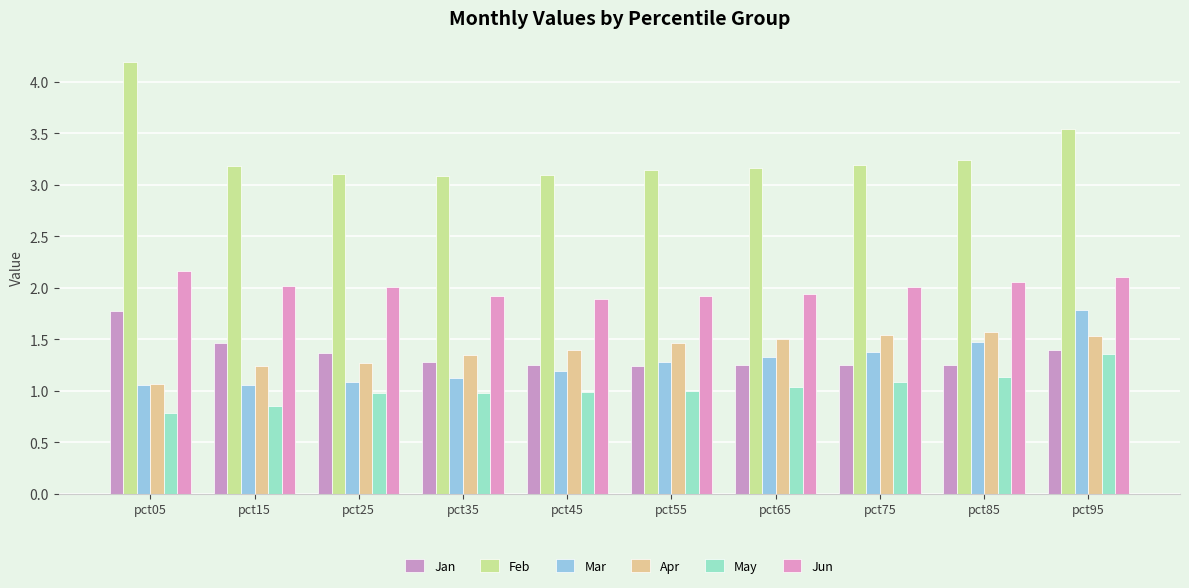

Reading right to left, transcribe all the data shown in this chart.

Jan: 1.4	1.2	1.2	1.3	1.2	1.2	1.3	1.4	1.5	1.8
Feb: 3.5	3.2	3.2	3.2	3.1	3.1	3.1	3.1	3.2	4.2
Mar: 1.8	1.5	1.4	1.3	1.3	1.2	1.1	1.1	1.1	1.1
Apr: 1.5	1.6	1.5	1.5	1.5	1.4	1.3	1.3	1.2	1.1
May: 1.4	1.1	1.1	1.0	1.0	1.0	1.0	1.0	0.8	0.8
Jun: 2.1	2.1	2.0	1.9	1.9	1.9	1.9	2.0	2.0	2.2